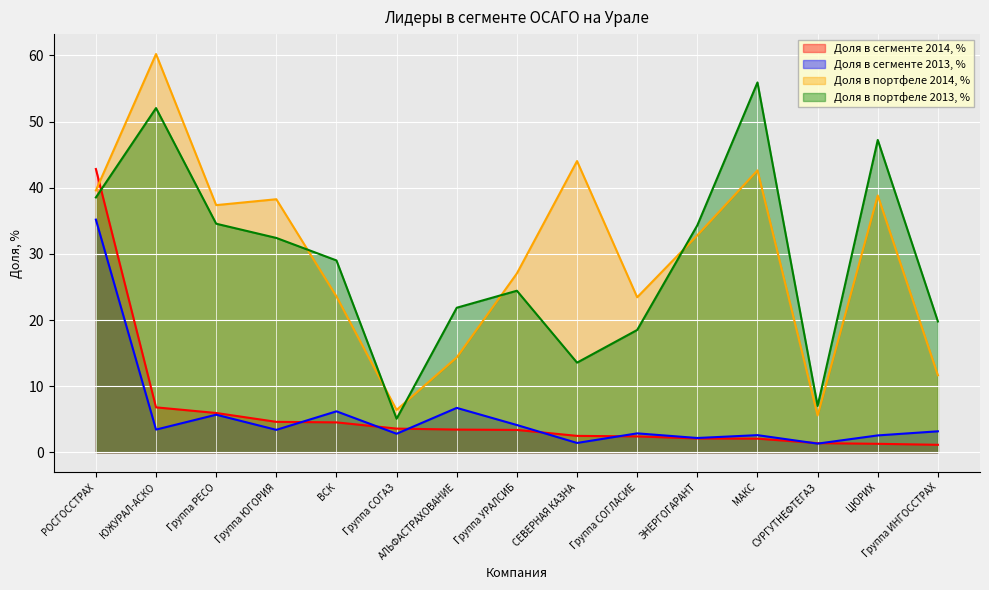

Read the Доля в портфеле 2014, % value at Группа СОГЛАСИЕ.

23.4